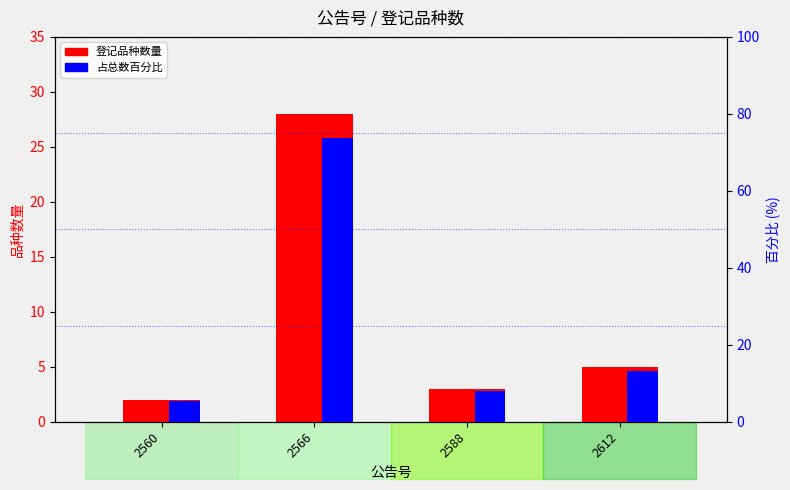

Which category has the highest value in the 占总数百分比 series?

2566